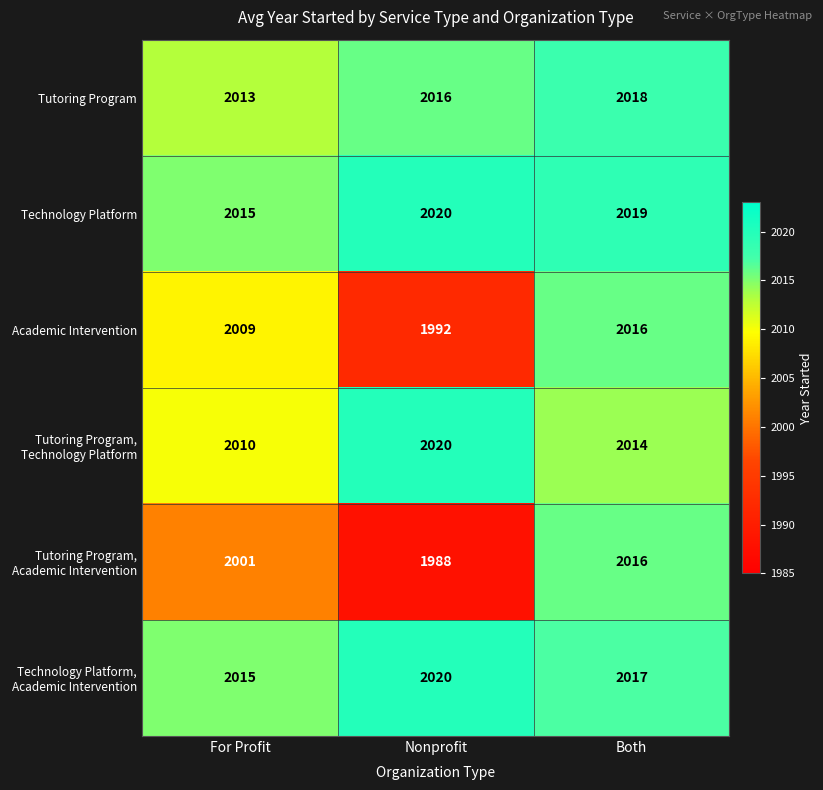

What is the lowest value of the Tutoring Program, Academic Intervention series?

1988